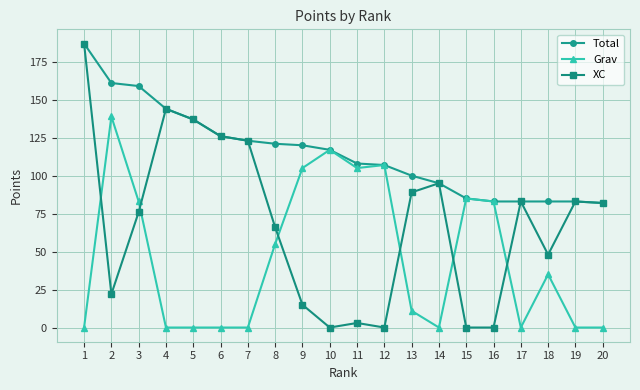

What is the maximum value shown in the chart?

187